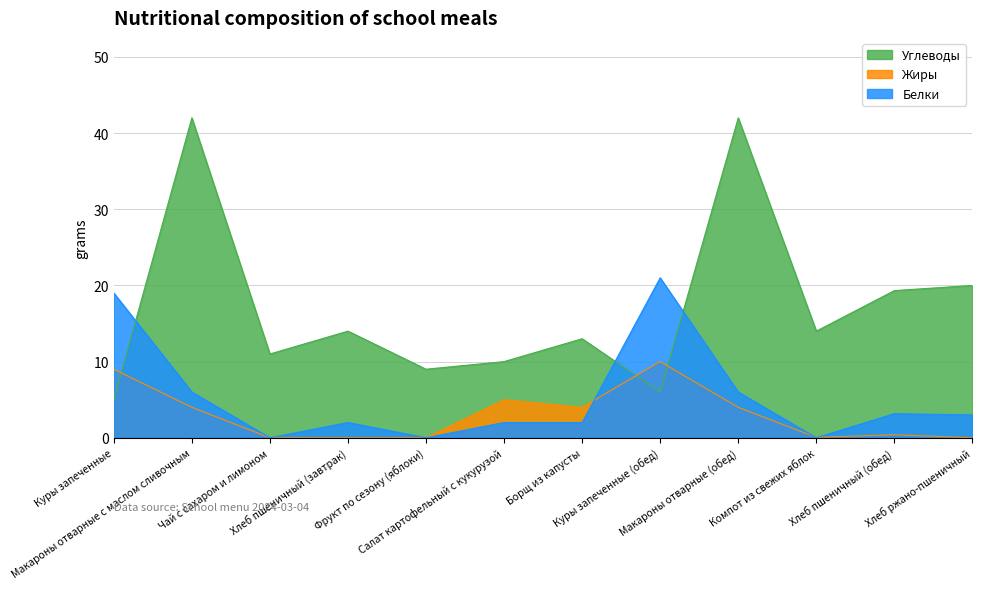

Does the chart display data point markers on the line(s)?

No